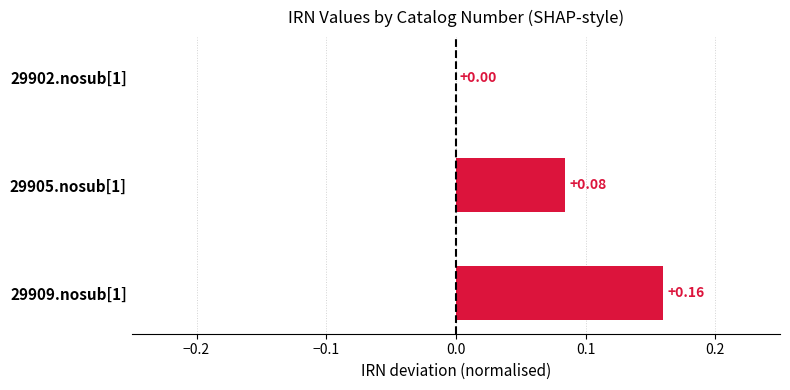

What is the change in value from 29905.nosub[1] to 29909.nosub[1]?

+0.1